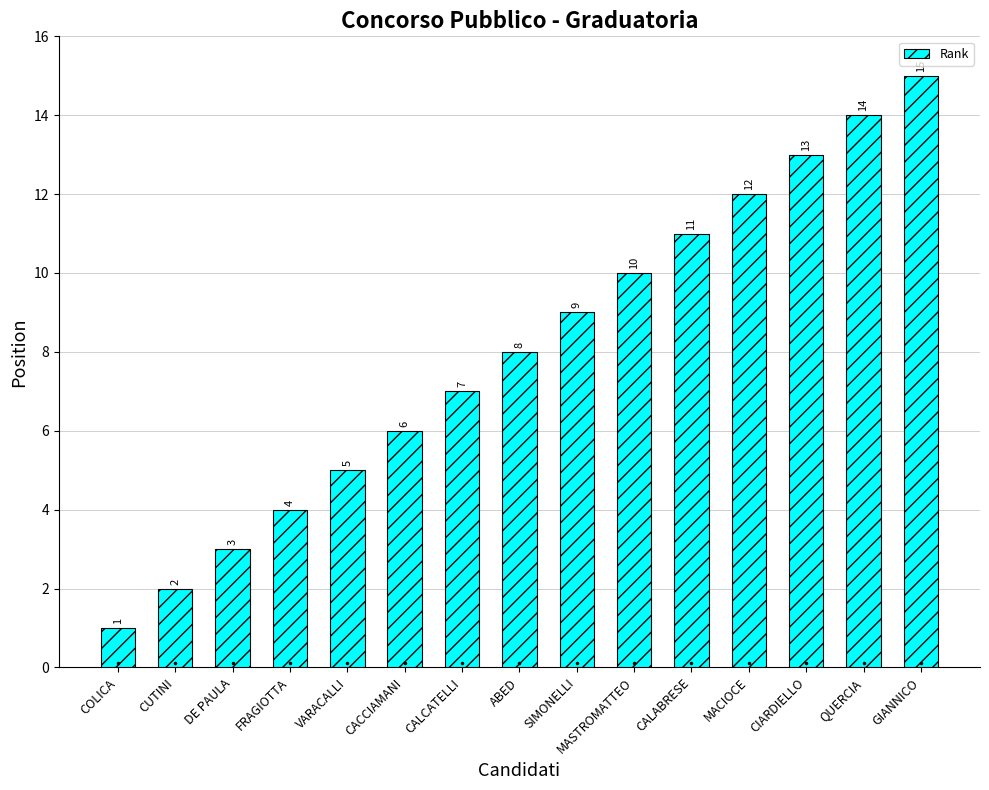

What is the sum of all values?

120